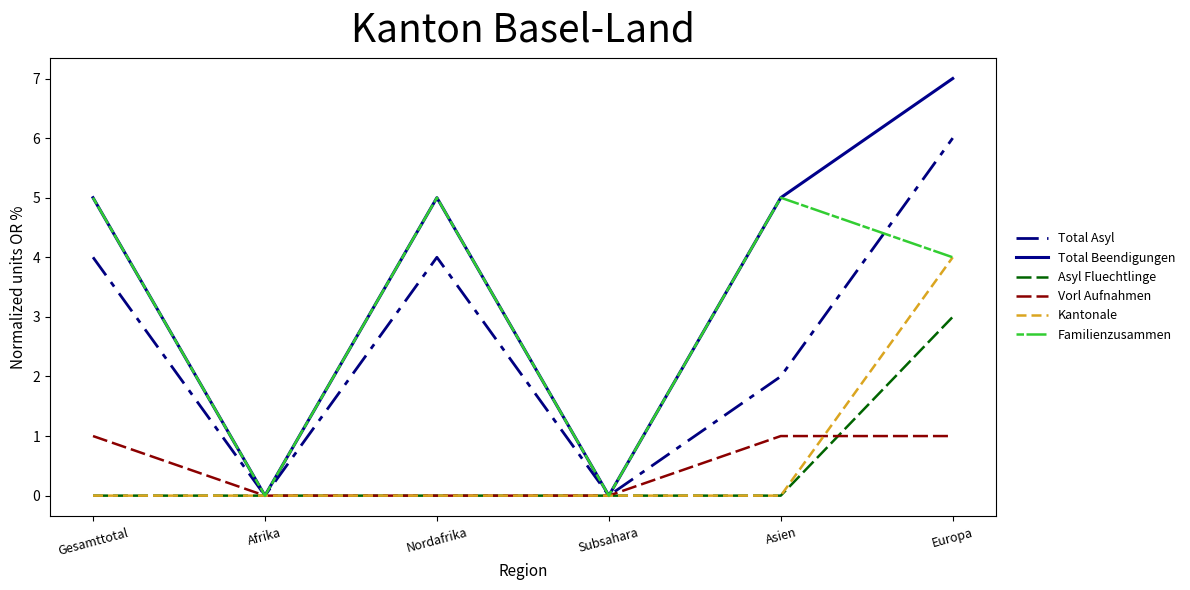

At which category does Total Asyl reach its first local peak?

Nordafrika